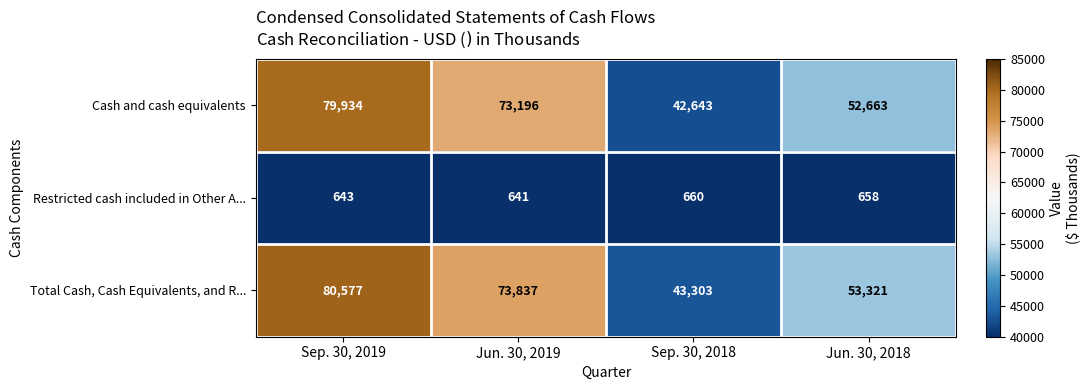

What is the difference between the second highest and minimum values in the Restricted cash included in Other A... series?

17